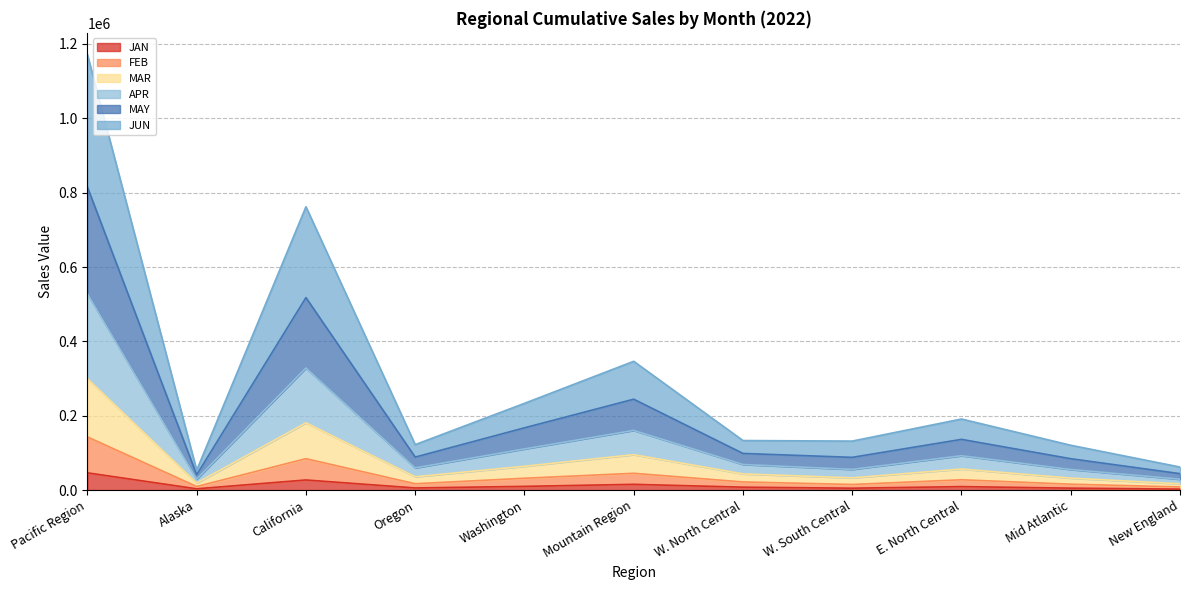

At which label does JUN reach its peak?

Pacific Region